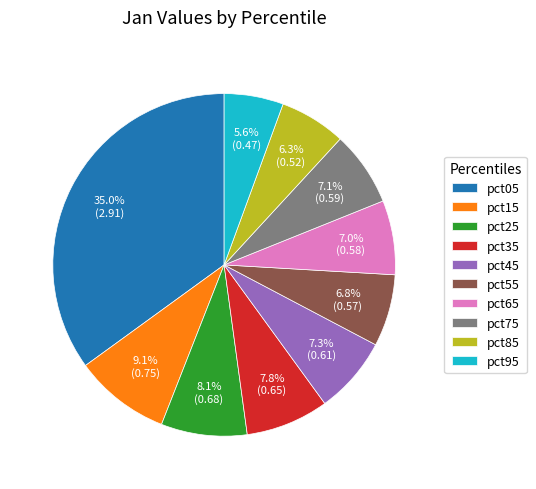

To the nearest percent, what percentage of the pie is pct15?

9%